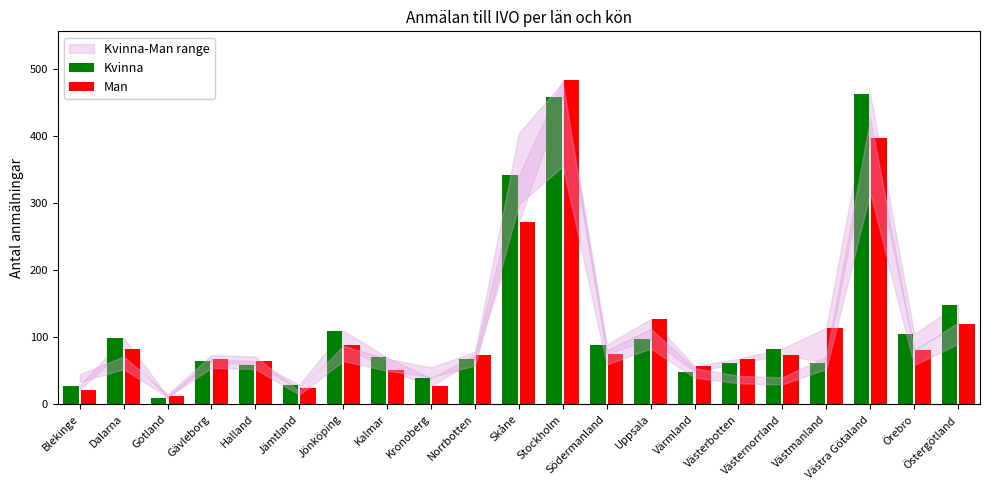

At which label does Kvinna first exceed 70?

Dalarna